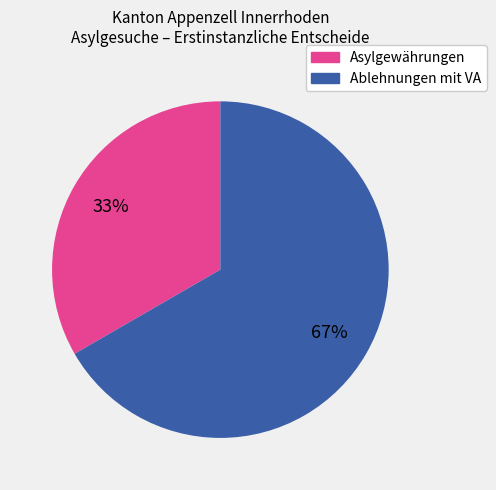

To the nearest percent, what is the average slice percentage?

50%